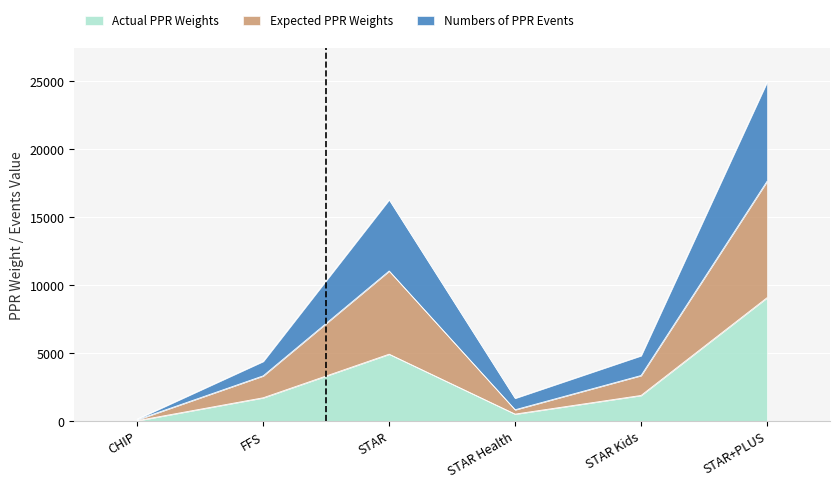

True or false: Expected PPR Weights and Numbers of PPR Events cross at least once.

False